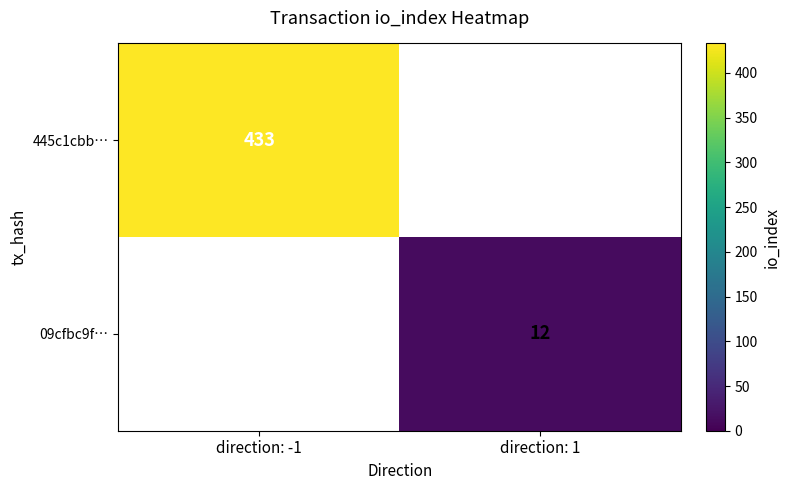

The 09cfbc9f… series shows 12 at direction: 1. True or false?

True